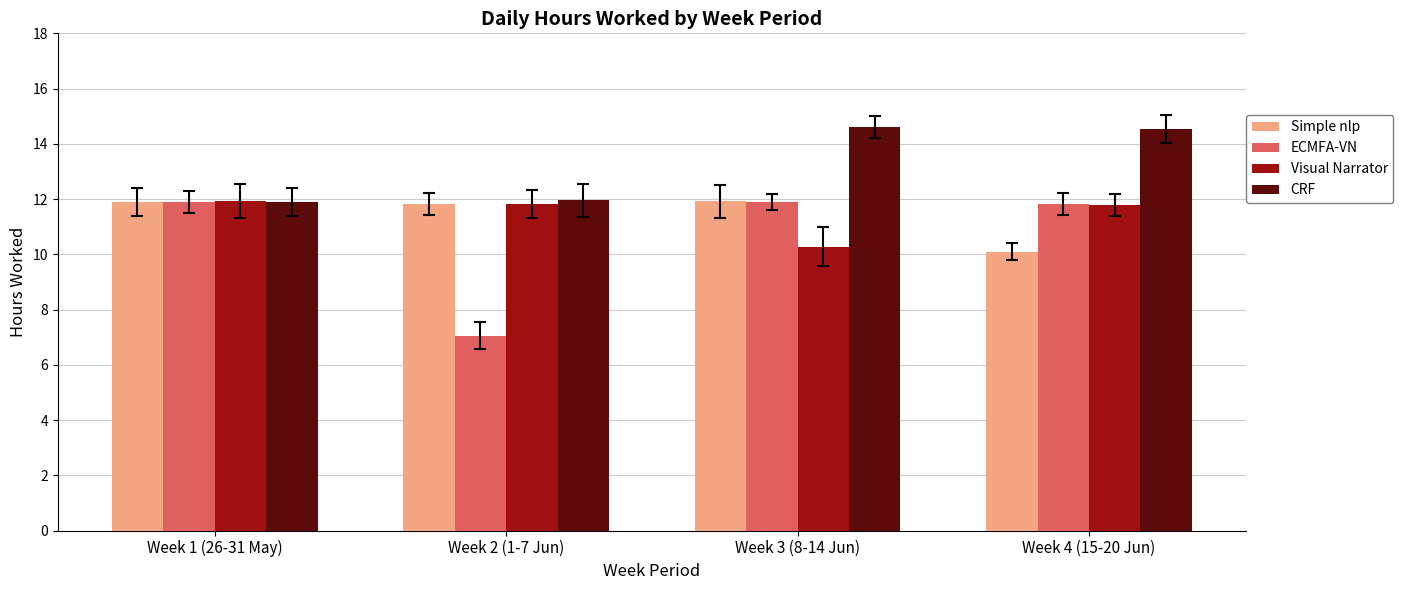

The value of CRF at Week 3 (8-14 Jun) is 14.6. True or false?

True